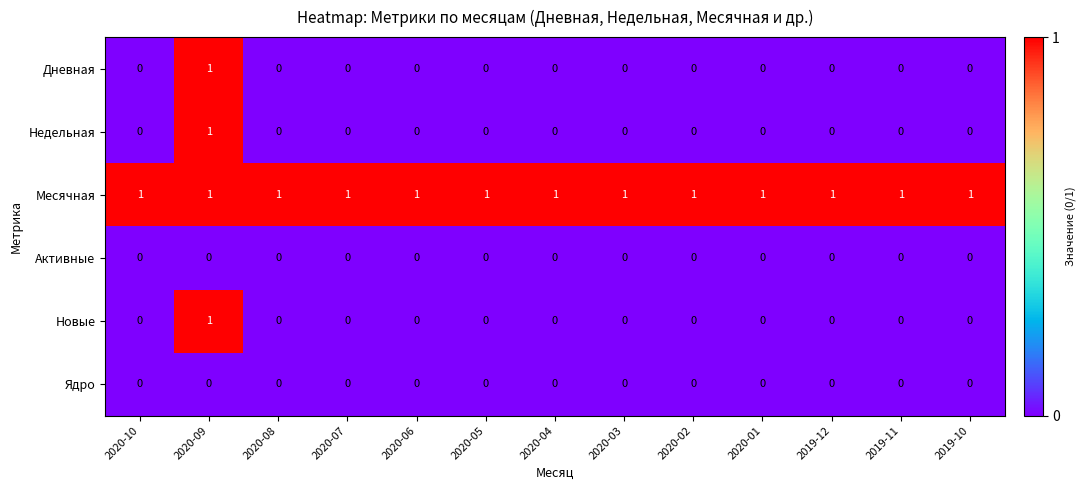

The Ядро series shows 0 at 2020-09. True or false?

True